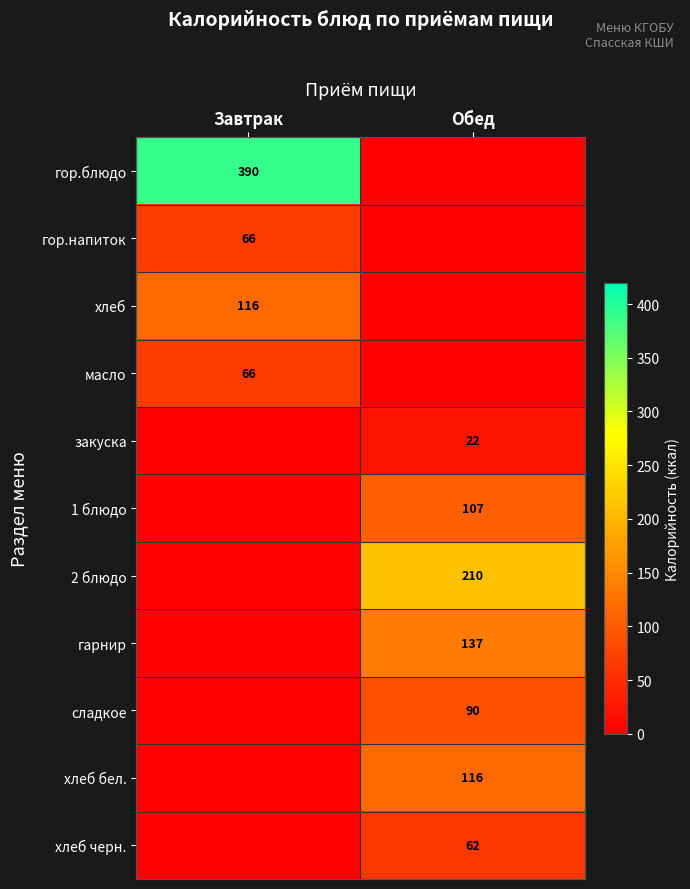

Is it true that хлеб equals 116 at Завтрак?

True